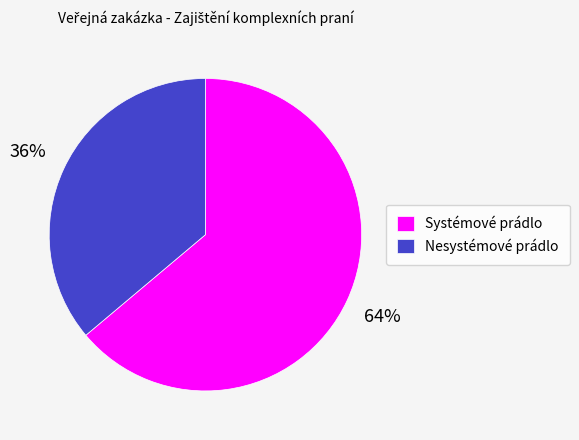

What is the smallest slice in the pie chart?

Nesystémové prádlo